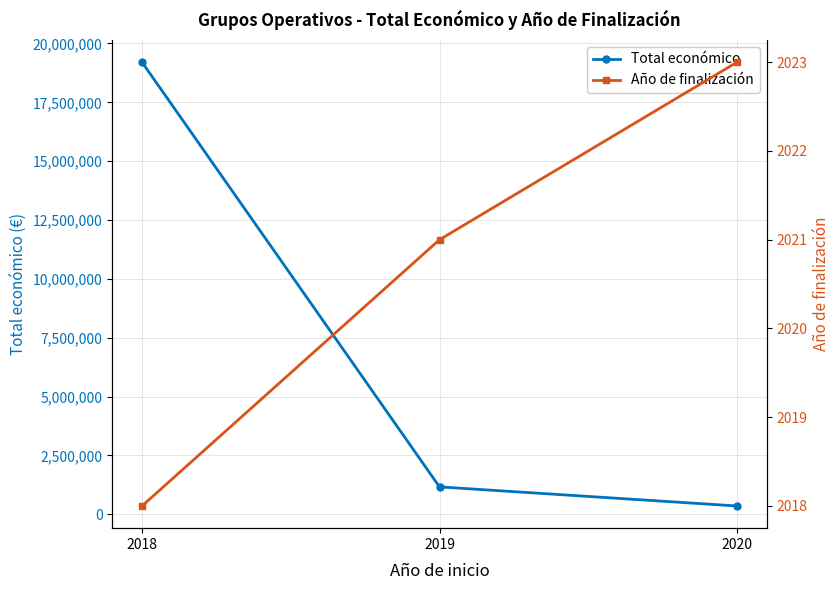

At which category does the chart reach its peak across all series?

2018